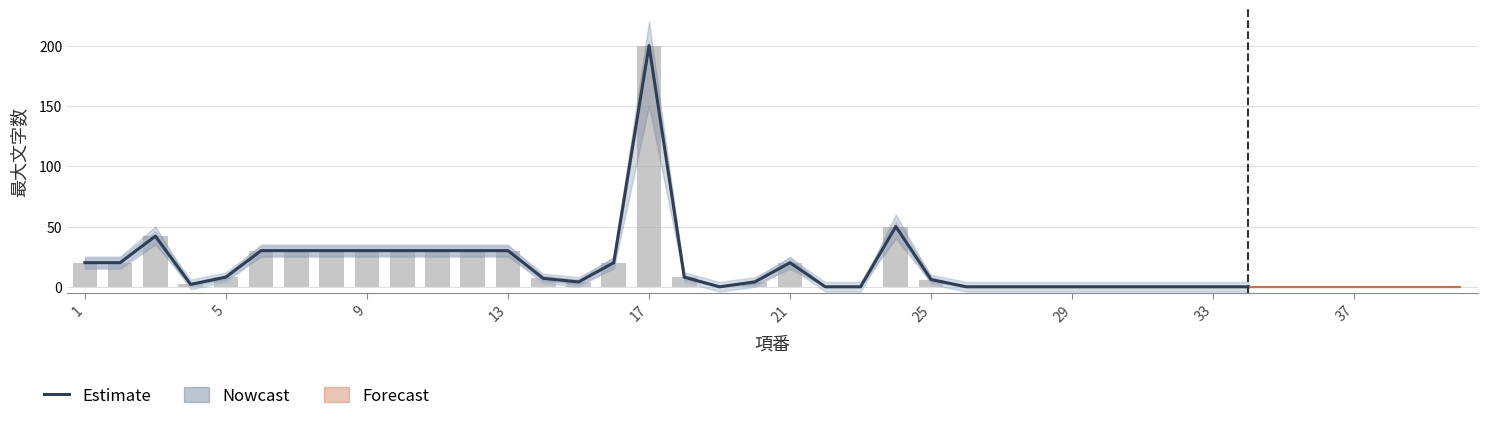

What is the difference between the maximum and minimum values in the upper series?

220